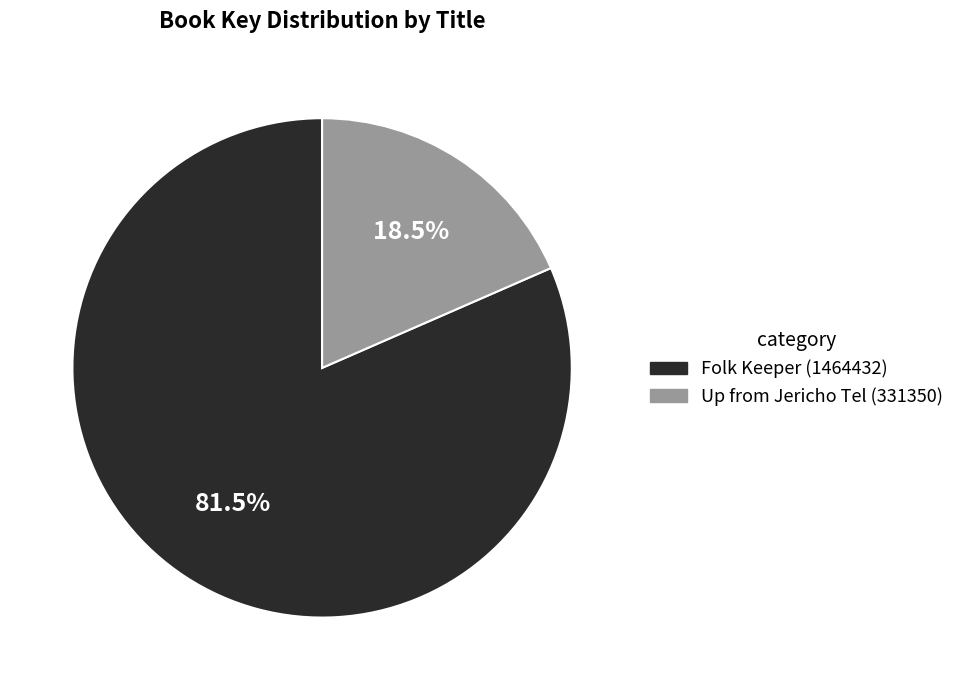

The Folk Keeper (1464432) slice represents 70% of the pie. True or false?

False